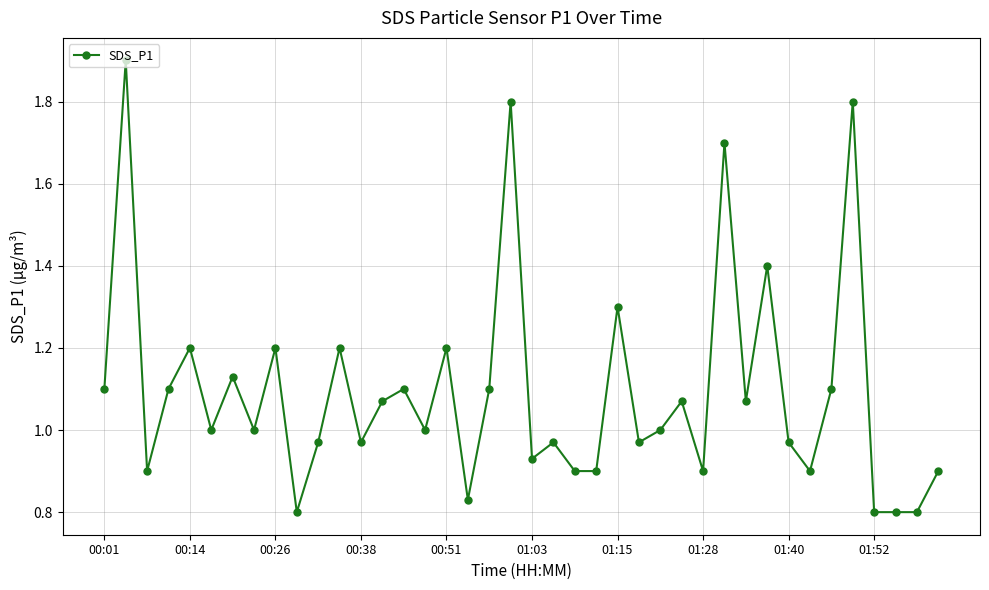

True or false: the data has more than 0 interior local peaks.

True